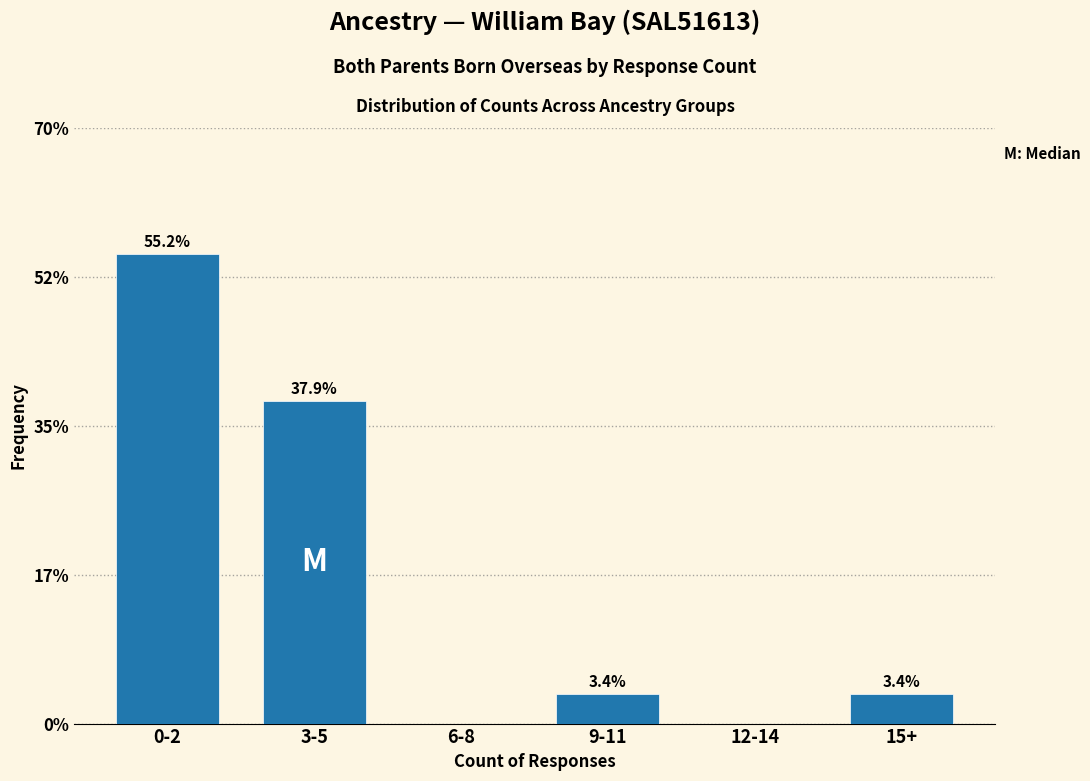

Reading left to right, what are all the values shown in this chart?

0-2=55.2	3-5=37.9	6-8=0.0	9-11=3.4	12-14=0.0	15+=3.4